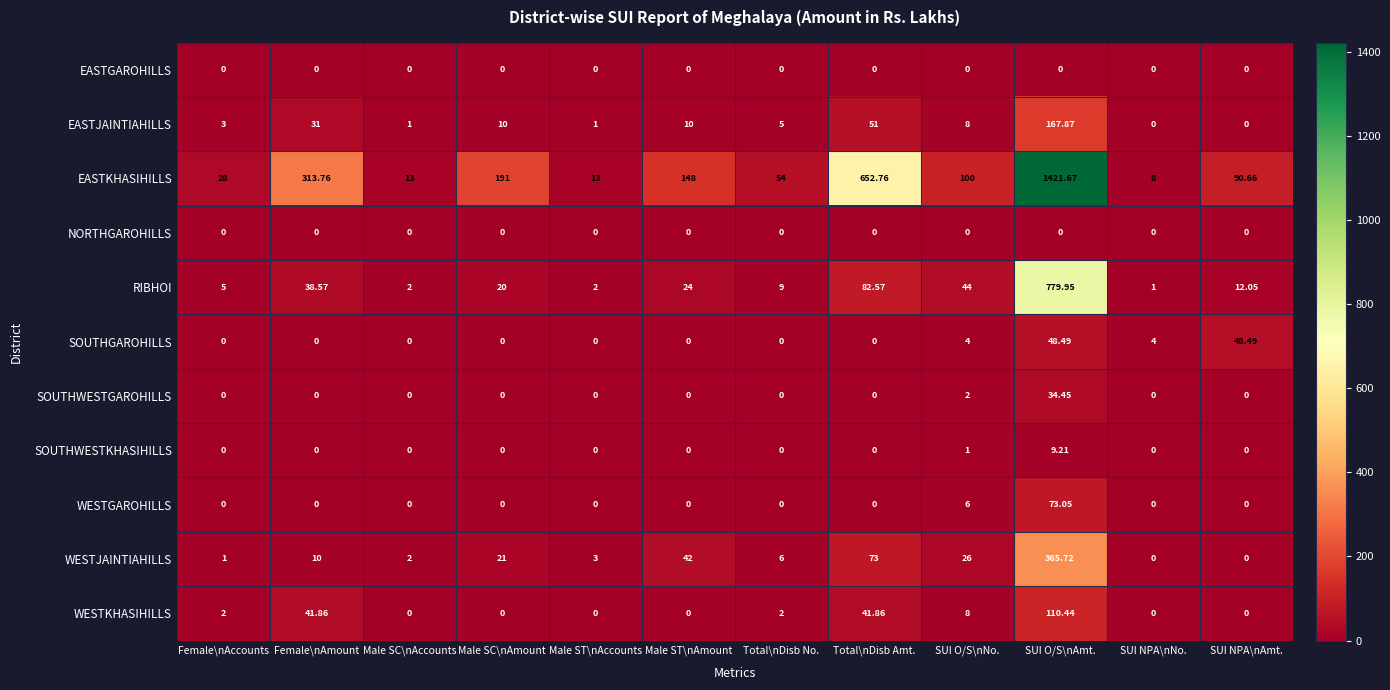

Is the value of WESTJAINTIAHILLS at Male SC\nAccounts greater than the value of SOUTHGAROHILLS at Female\nAmount?

Yes